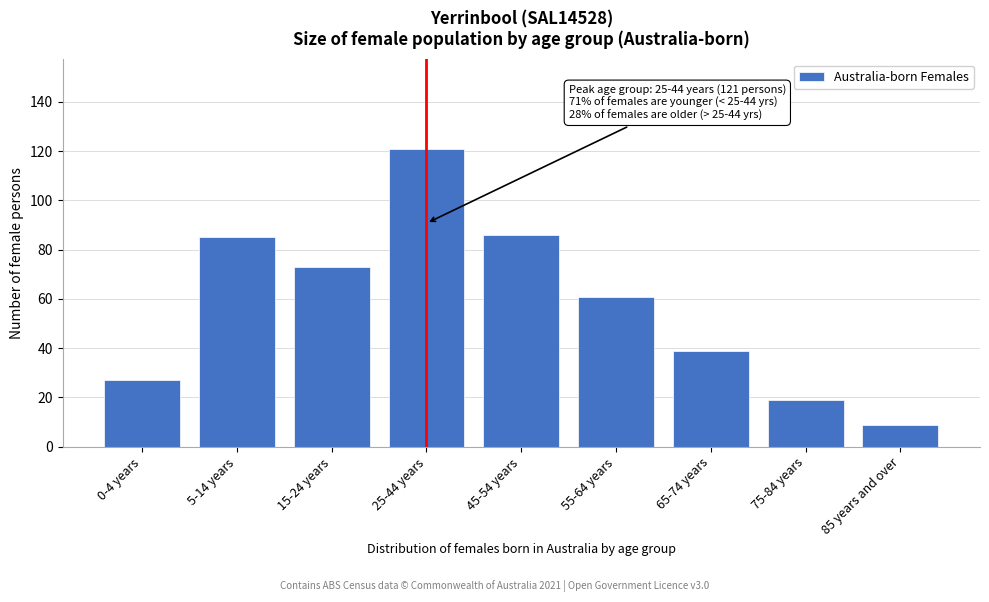

Reading left to right, transcribe all the data shown in this chart.

27	85	73	121	86	61	39	19	9